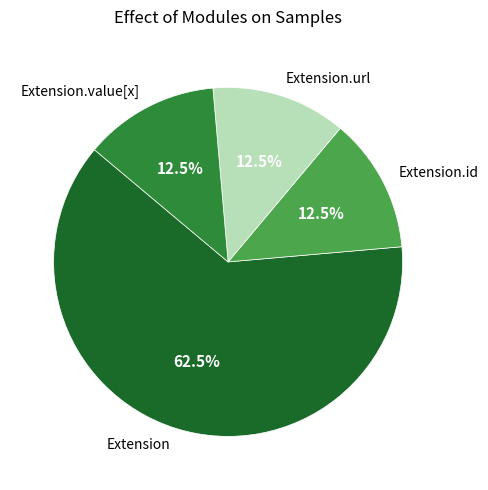

Approximately how many times larger is the value at Extension.value[x] compared to Extension.id?

1.0